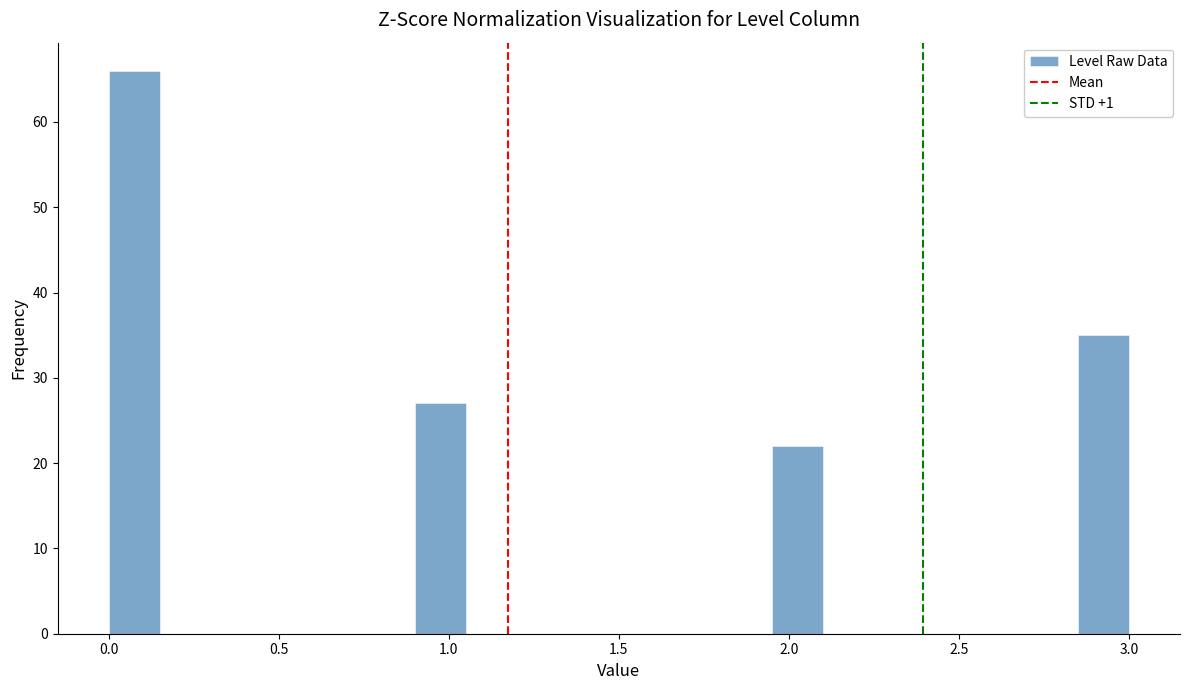

Read against the x-axis, roughly where is the centre of the tallest bar?

0.10